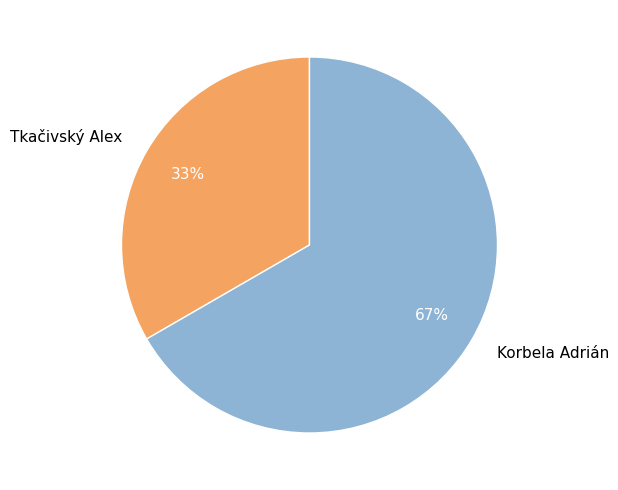

How many segments does this pie chart have?

2